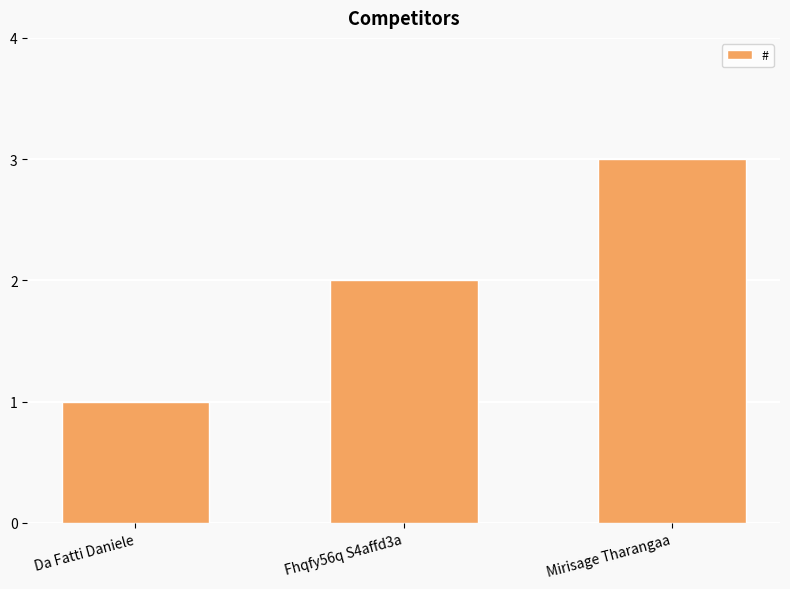

Reading right to left, transcribe all the data shown in this chart.

3	2	1